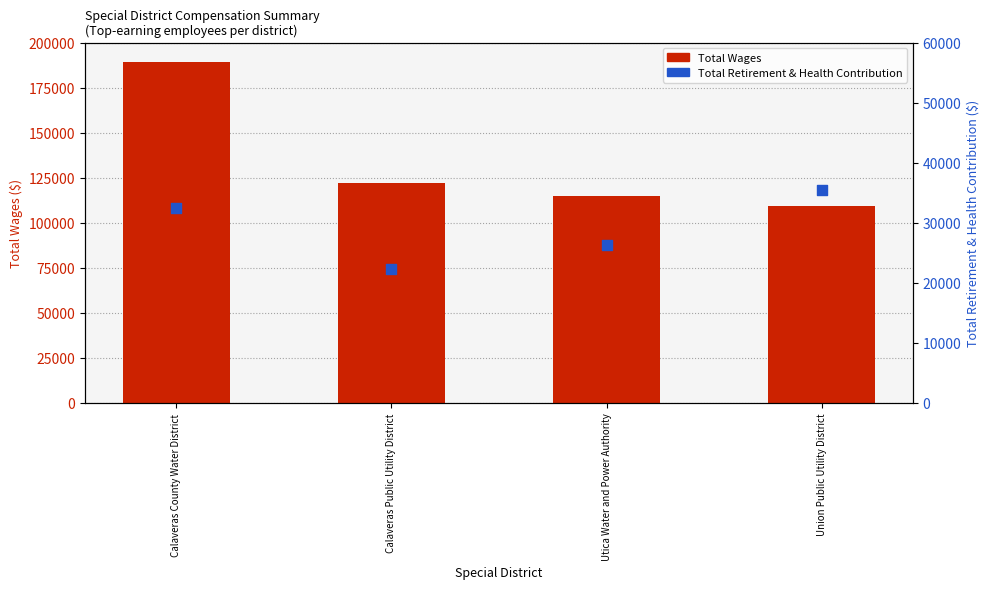

Which series has the largest total across all categories?

Total Wages